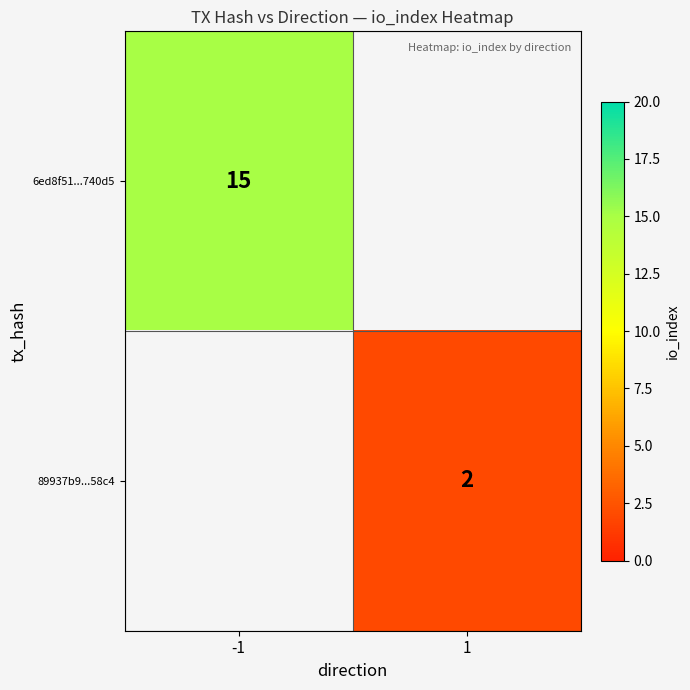

What is the minimum value shown in the chart?

2.0